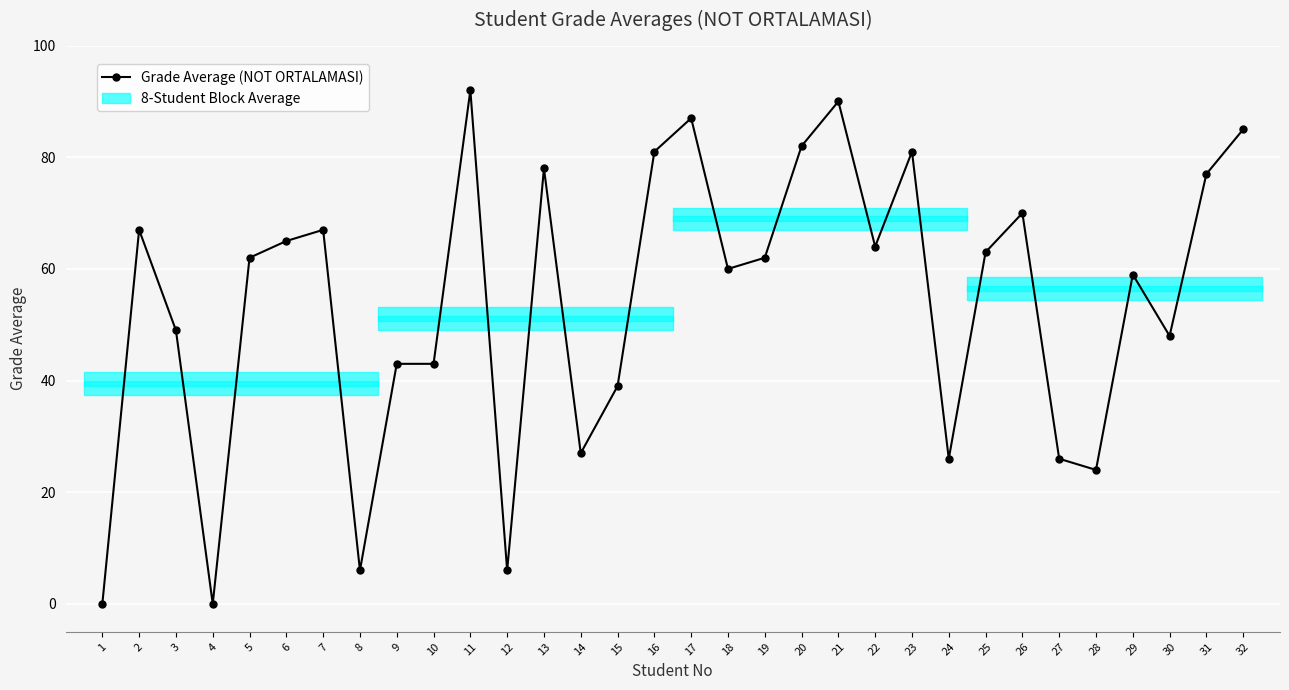

What is the difference between the maximum and minimum values?

92